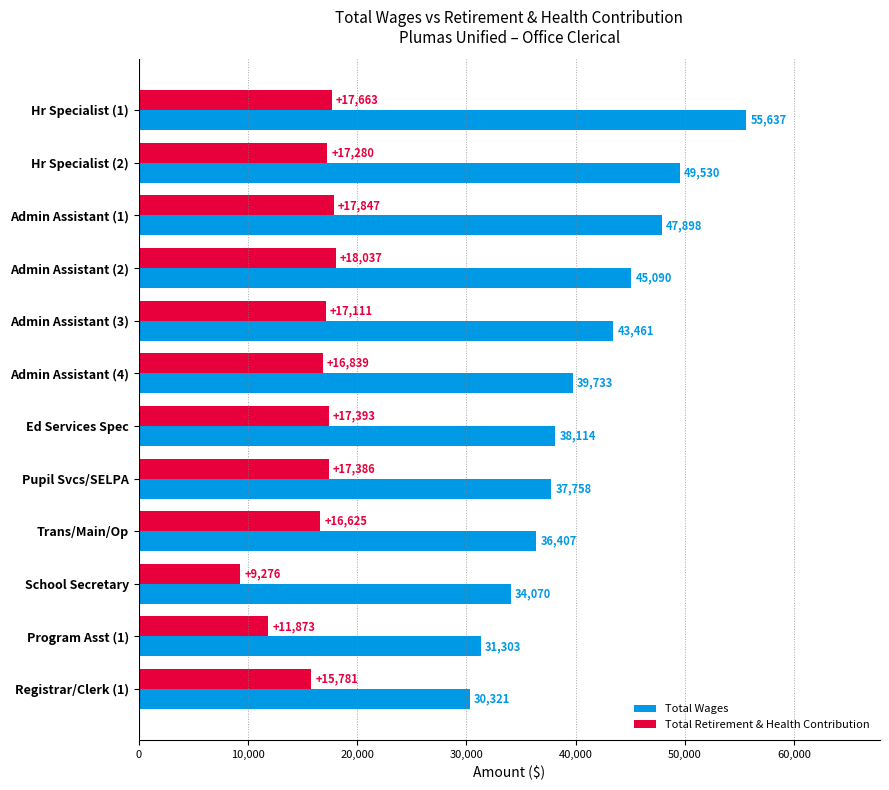

At which label is Total Wages closest to 42979?

Admin Assistant (3)